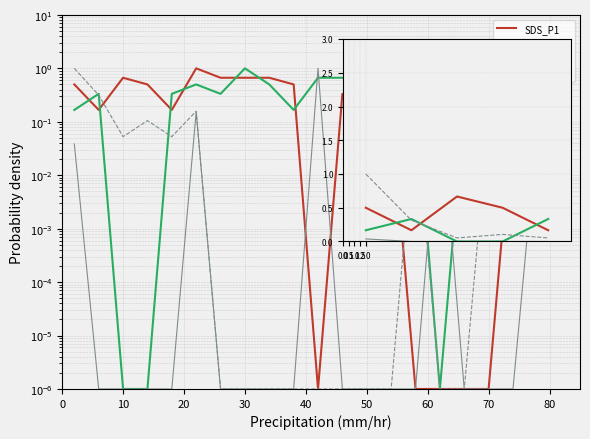

Which series changed the most between 10 and 40?

Max_cycle